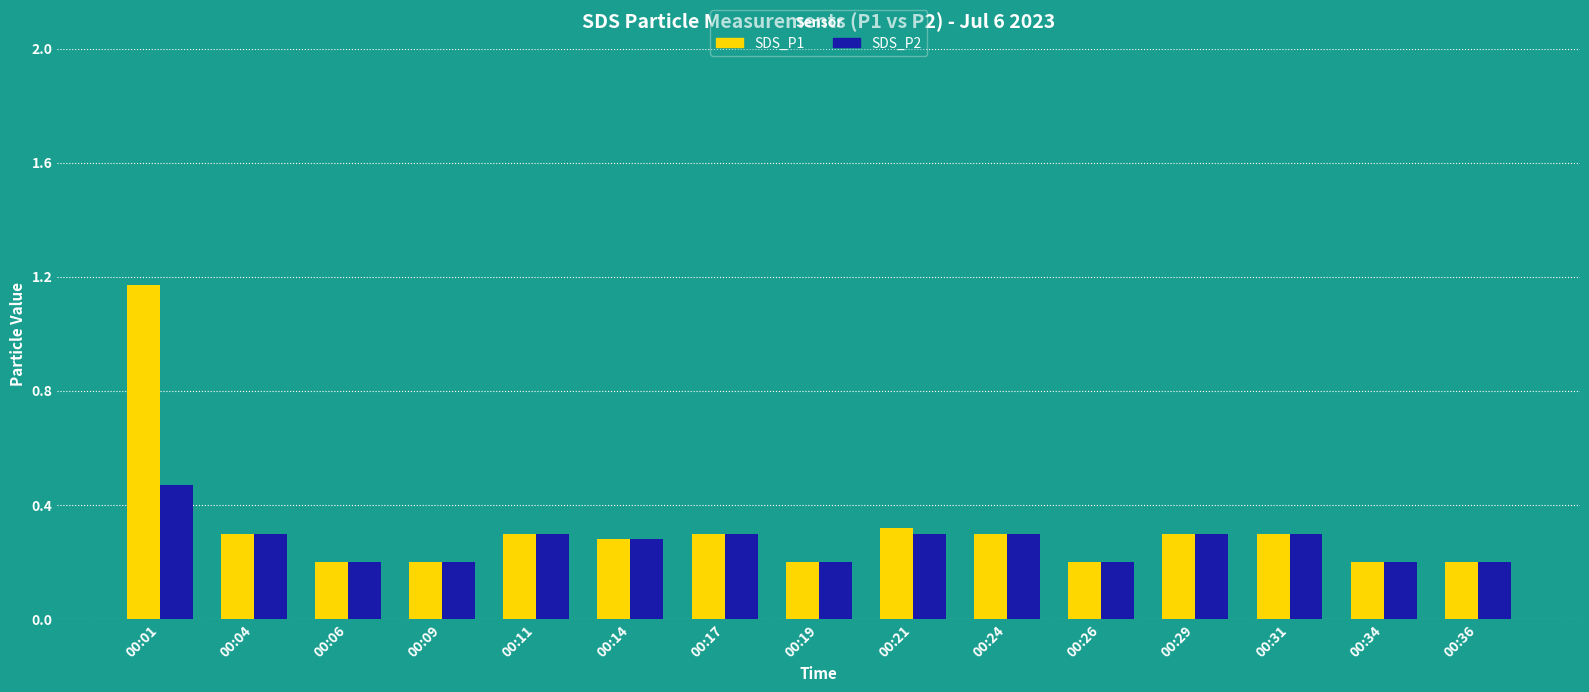

How many SDS_P2 values are between 0 and 1?

15